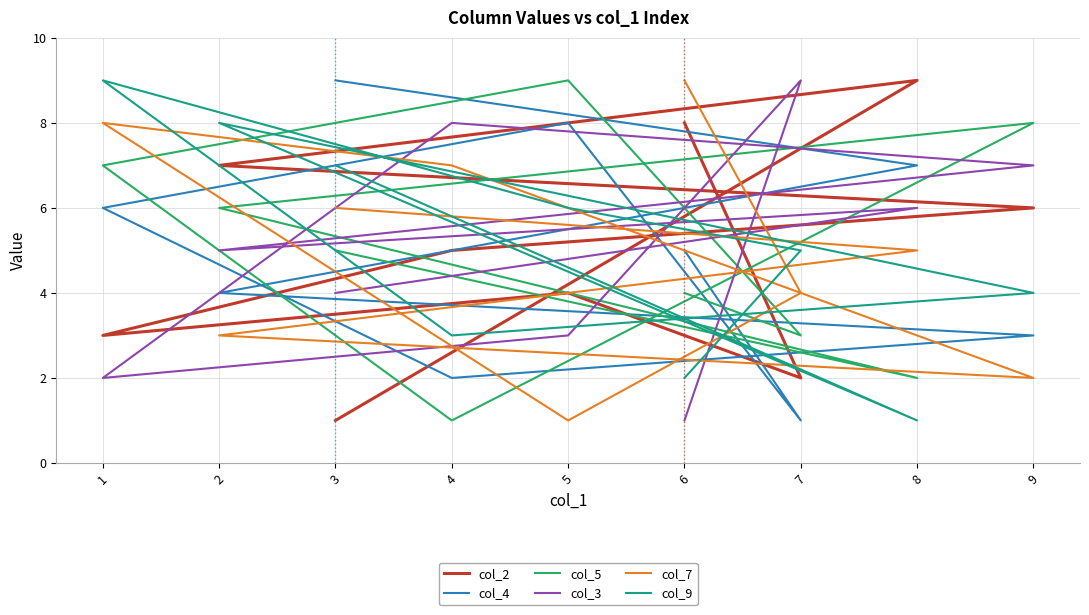

Read the col_4 value at 5.

8